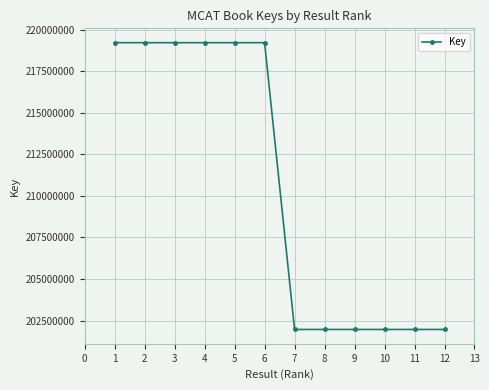

True or false: there are more than 1 points higher than both neighbors.

True